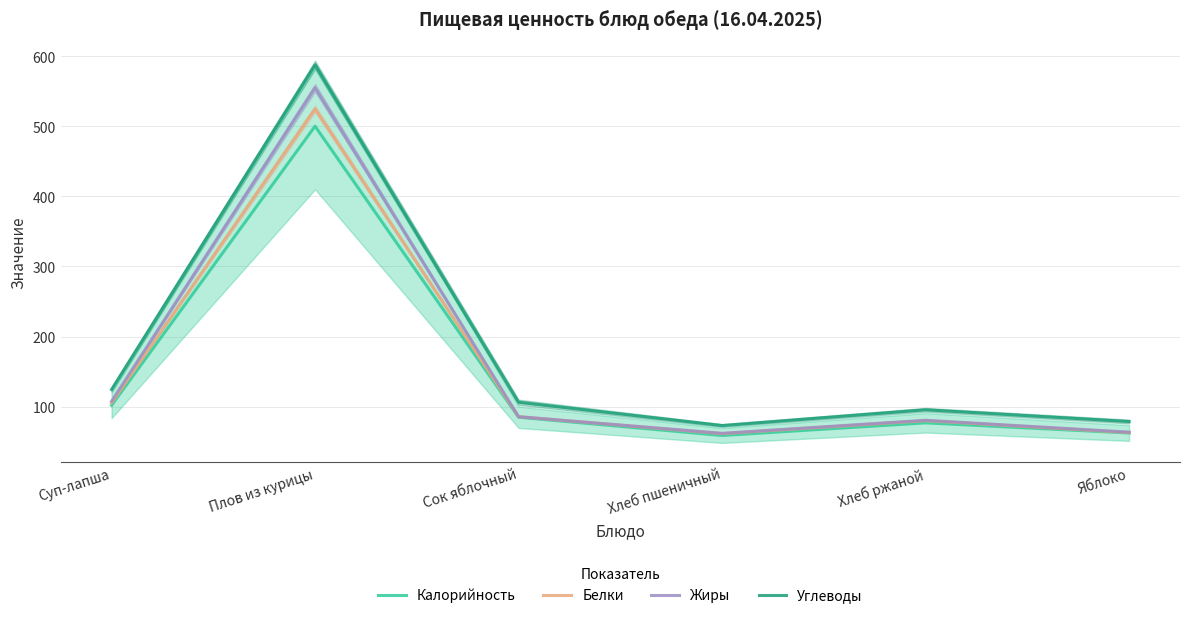

How many interior local valleys does the Жиры series have?

1